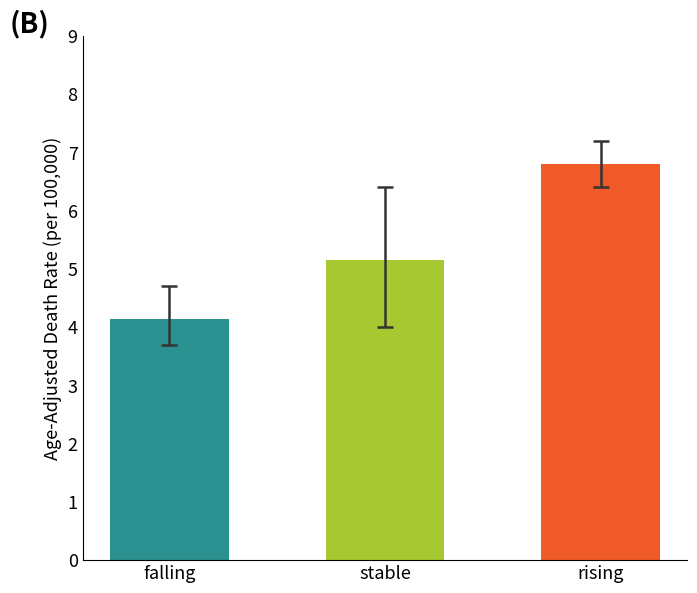

What is the change in value from falling to stable?

+1.0